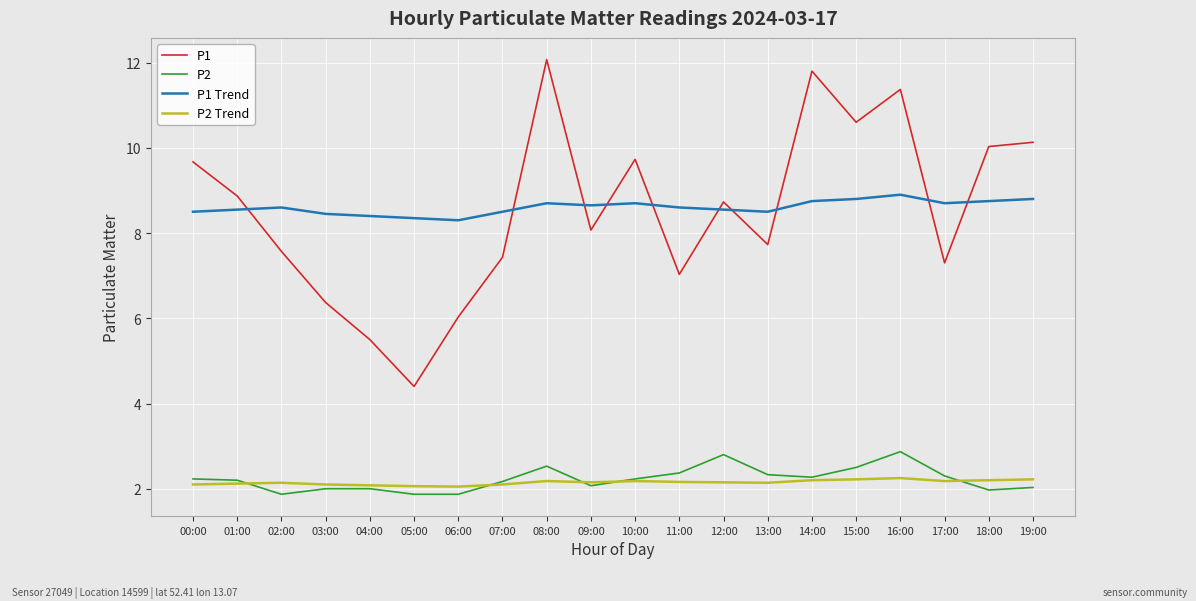

What is the minimum value shown in the chart?

1.9